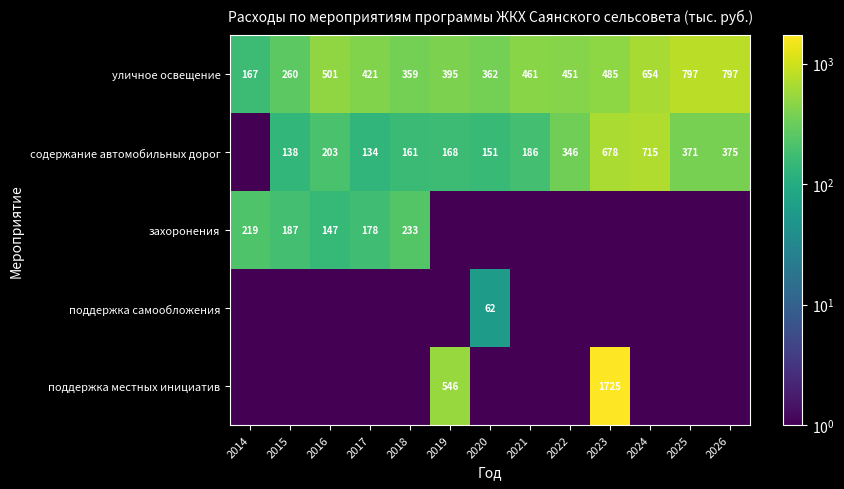

At which label is уличное освещение closest to 482?

2023